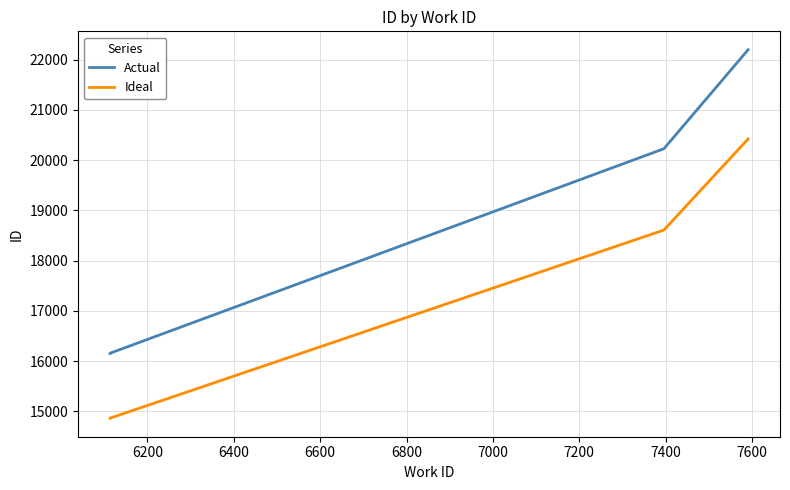

True or false: Ideal has a value of 6932.8 at 6200.

False